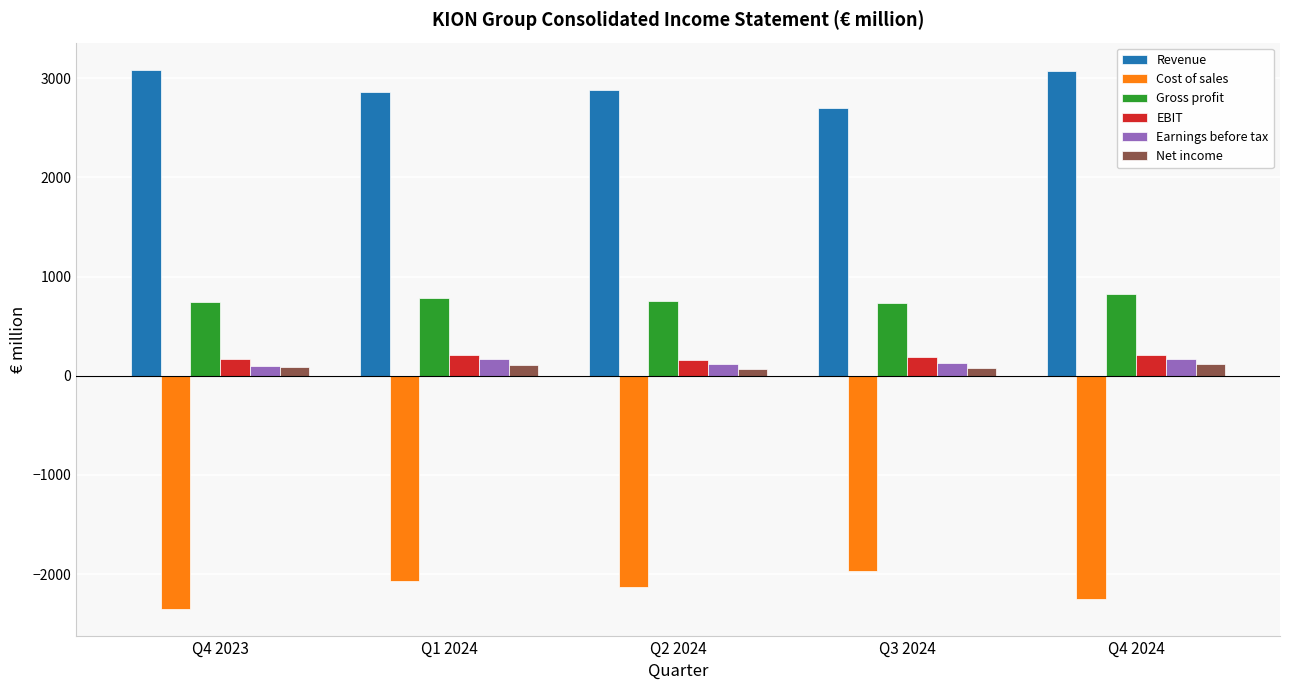

The EBIT series shows 169.6 at Q4 2023. True or false?

True